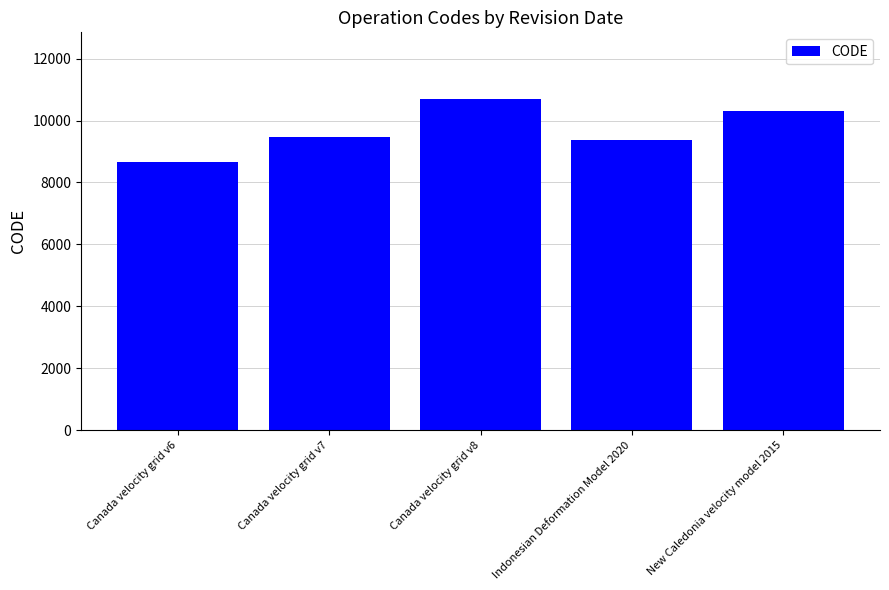

The value at Canada velocity grid v7 is 9483. True or false?

True